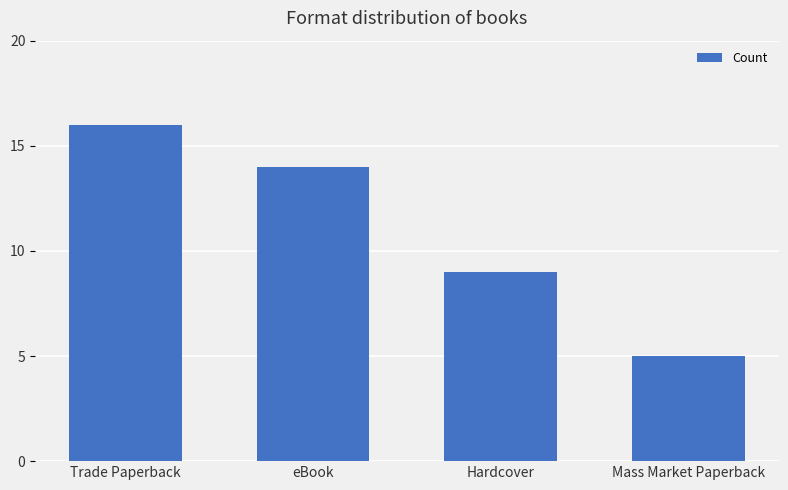

Where is the data nearest to the value 10?

Hardcover